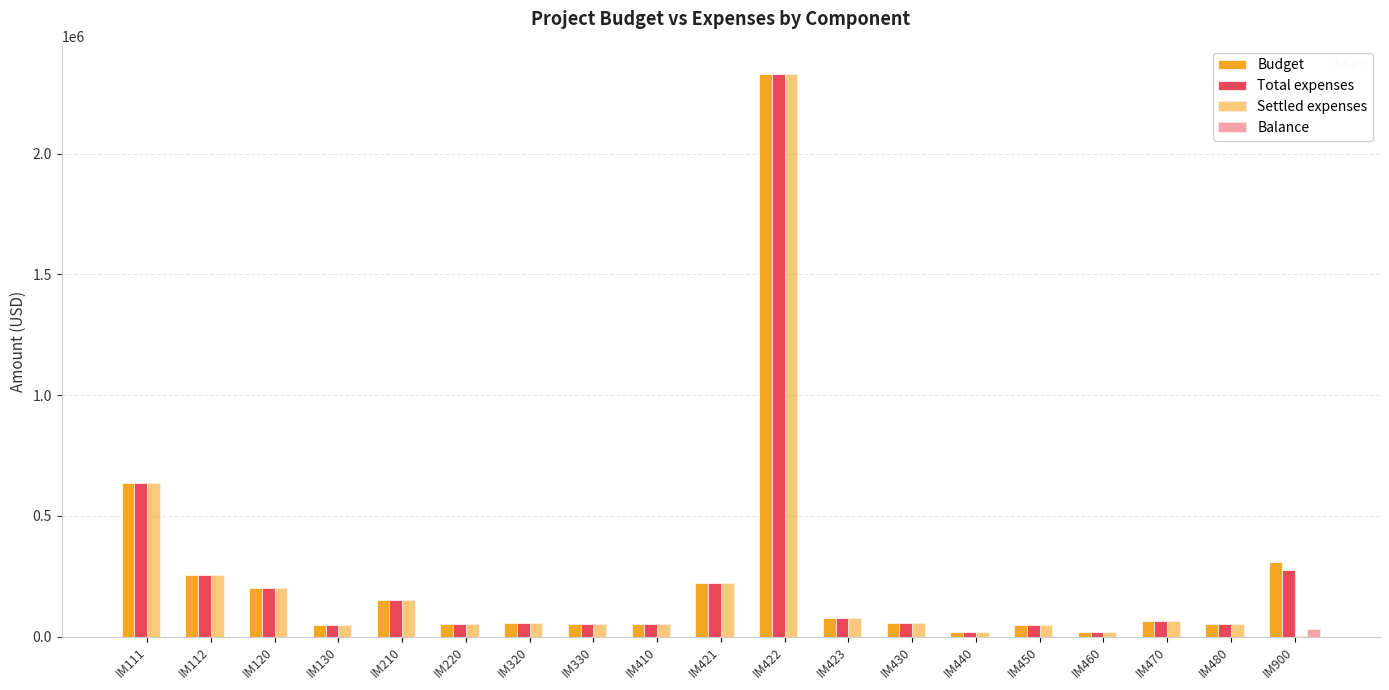

Which series changed the most between IM440 and IM470?

Budget